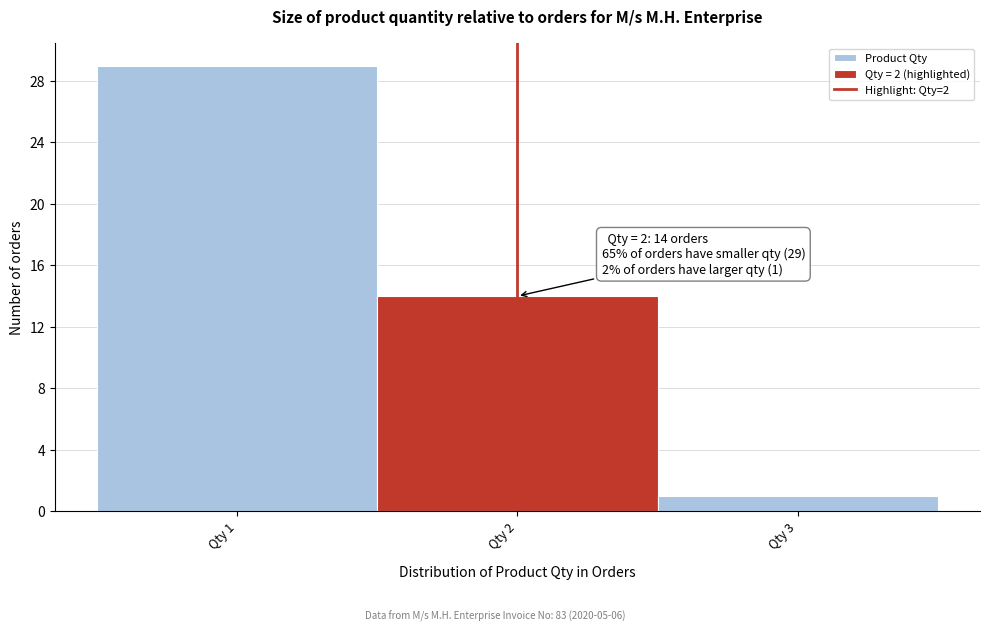

Over which range of the x-axis is the bar tallest?

0.5 to 1.5